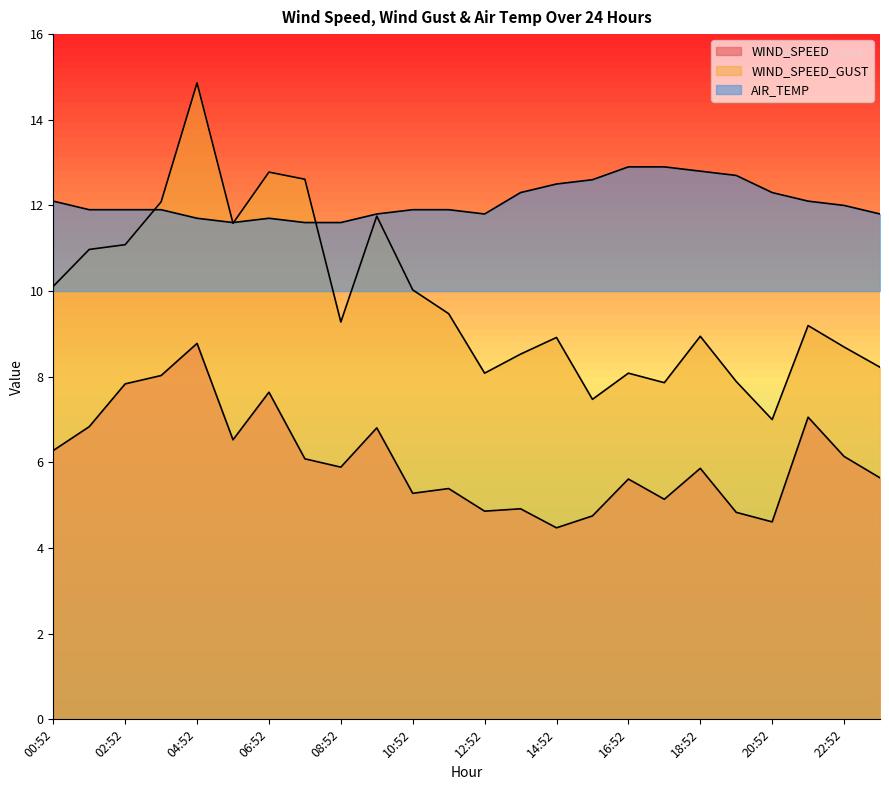

How many intersections are there between AIR_TEMP and WIND_SPEED_GUST?

4